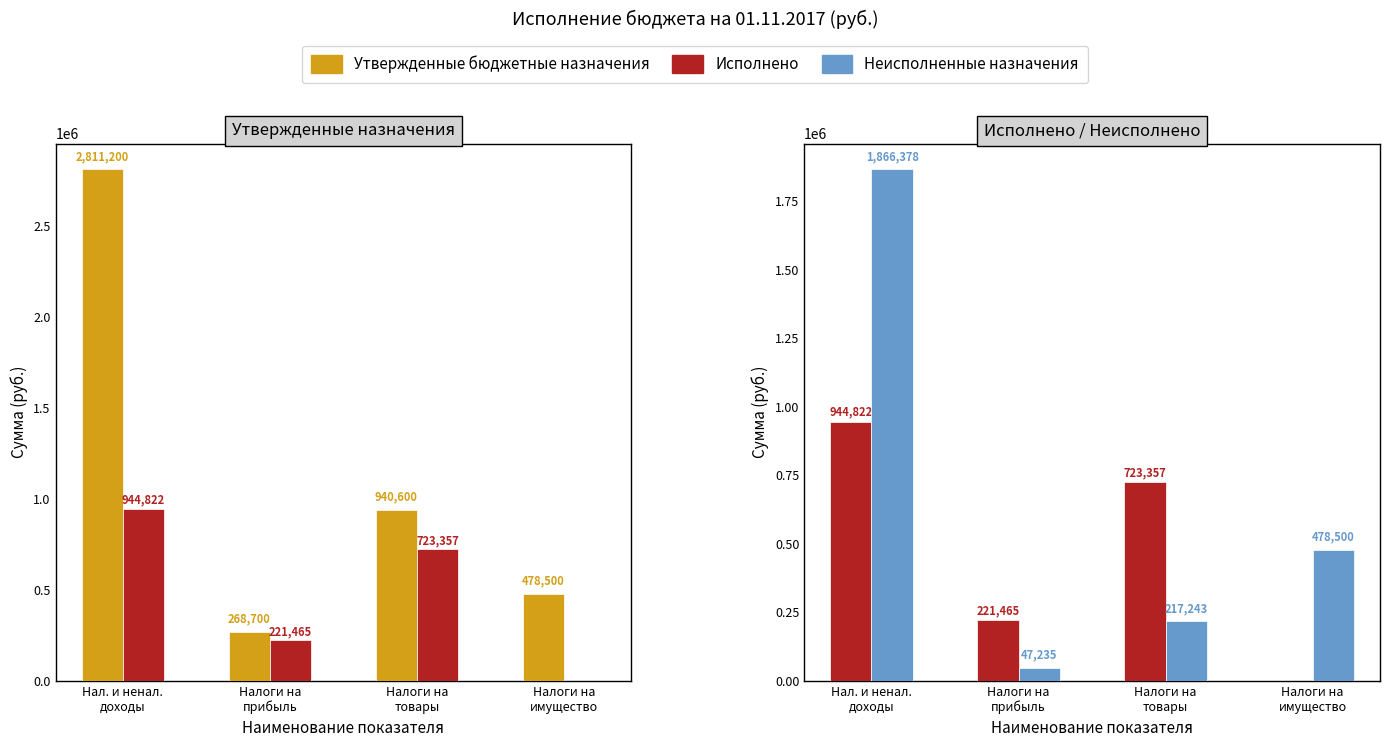

At which category is the sum across all series the highest?

Нал. и ненал.
доходы